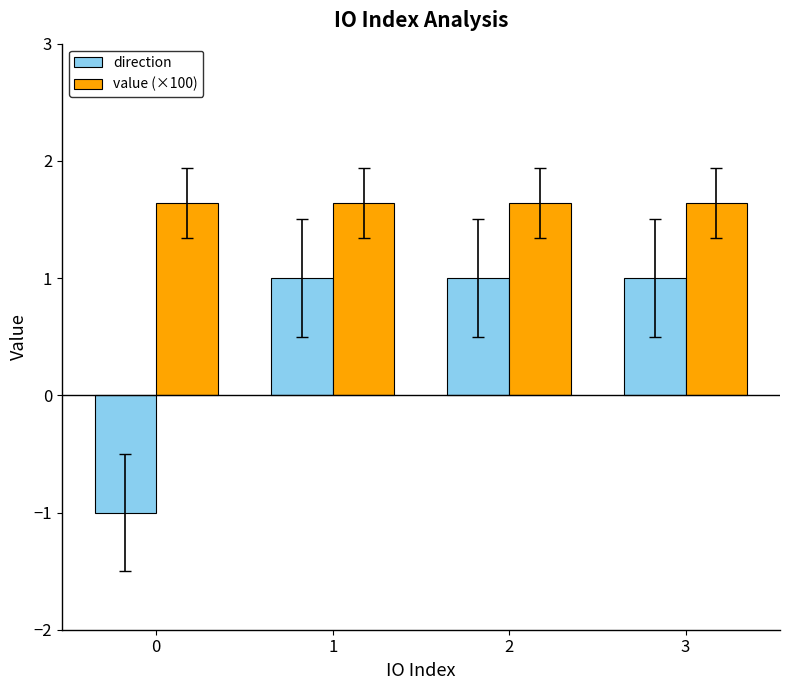

Is it true that direction equals 1.0 at 1?

True